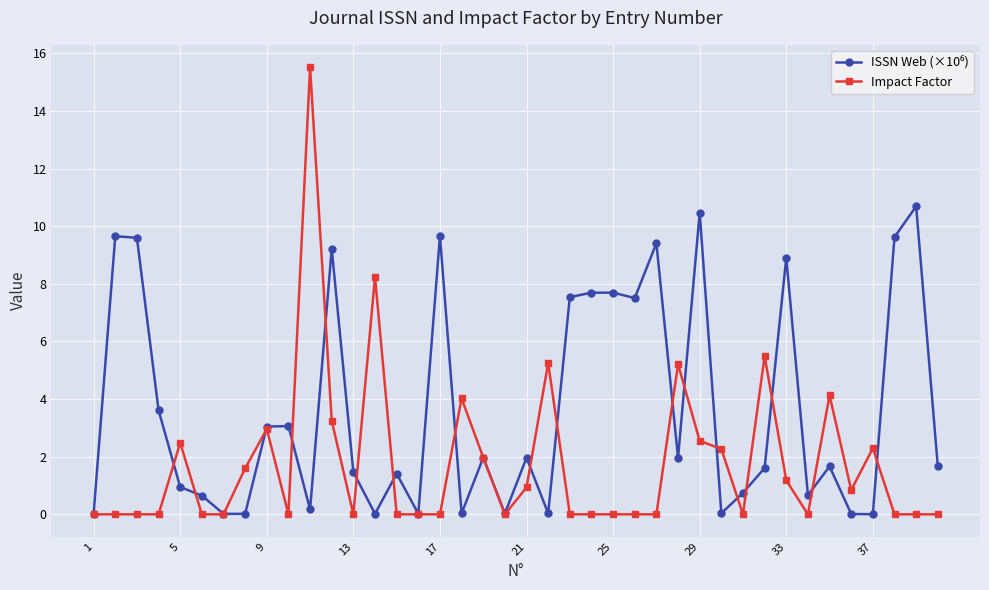

In Impact Factor, how many points are higher than both neighbors (excluding endpoints)?

10